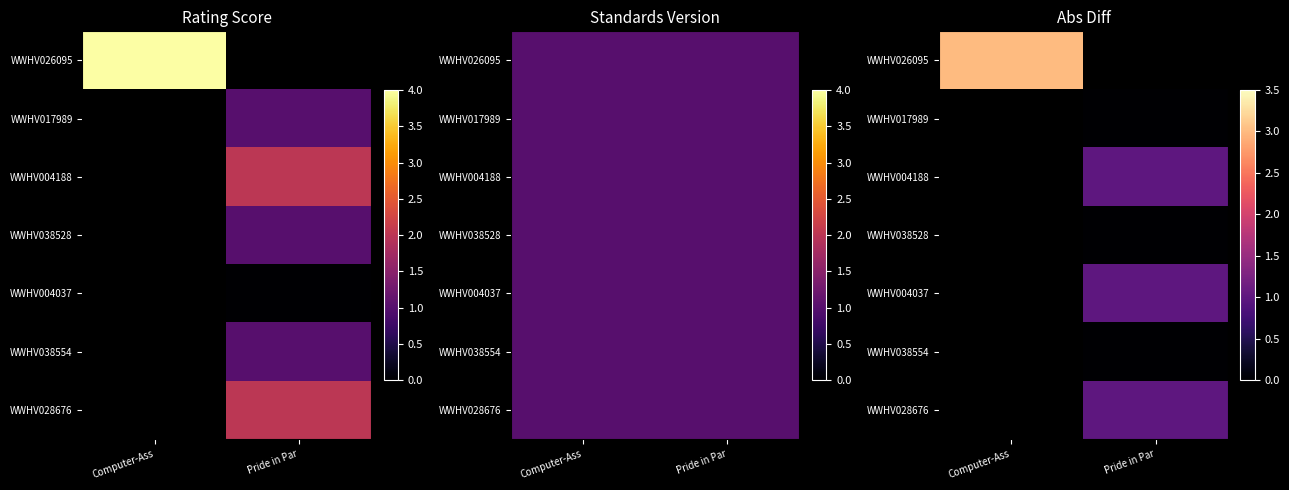

Between Pride in Par and Computer-Ass, which is larger?

Computer-Ass